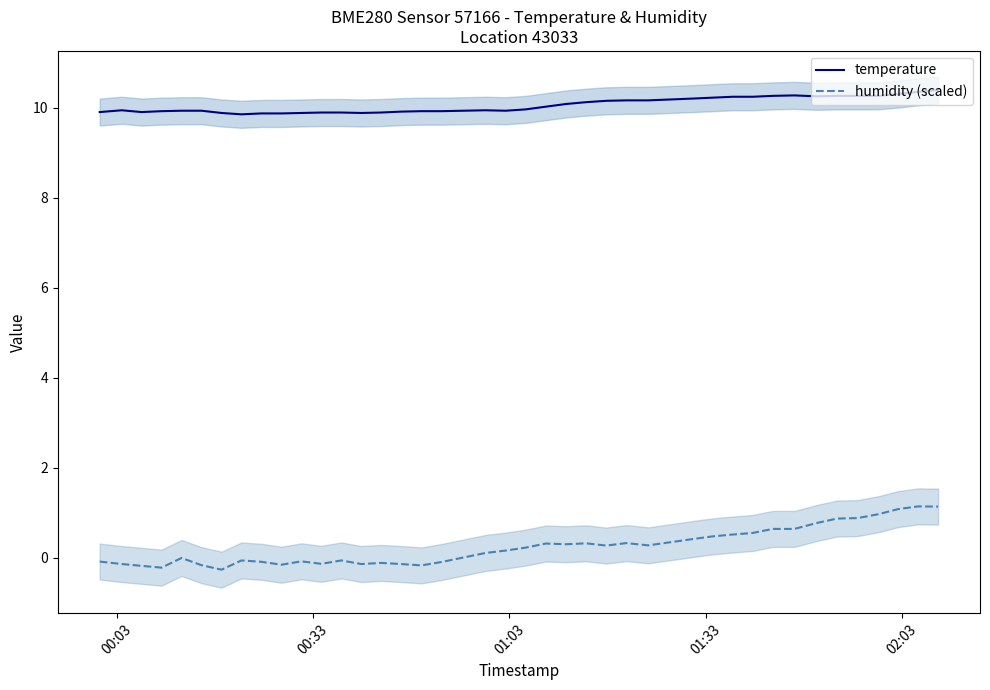

Is this an area chart (filled region under the line)?

No